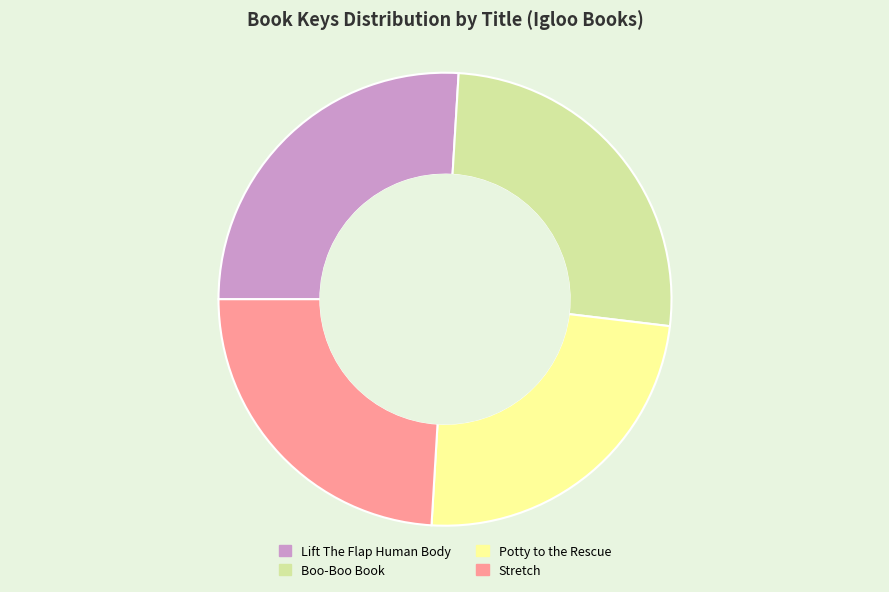

Is the sum of Boo-Boo Book and Lift The Flap Human Body greater than half?

Yes